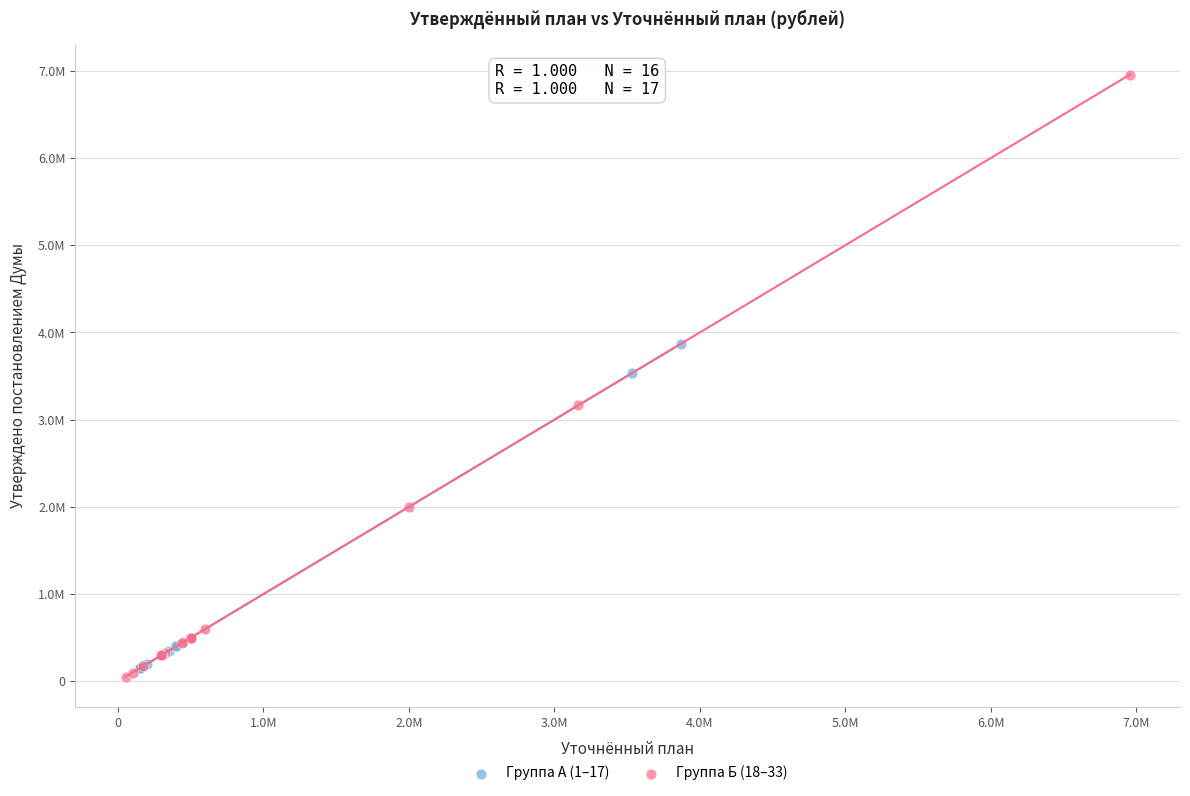

Which series reaches the minimum Y coordinate?

Группа Б (18–33)